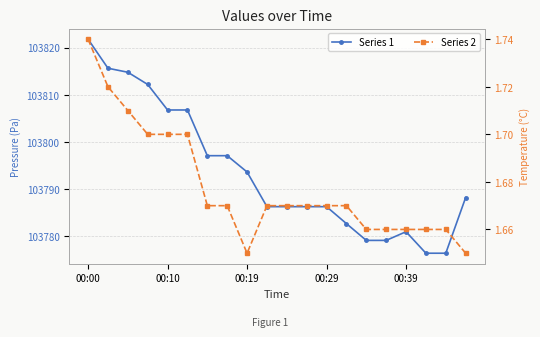

The value of Series 1 at 11 is 103786.3. True or false?

True